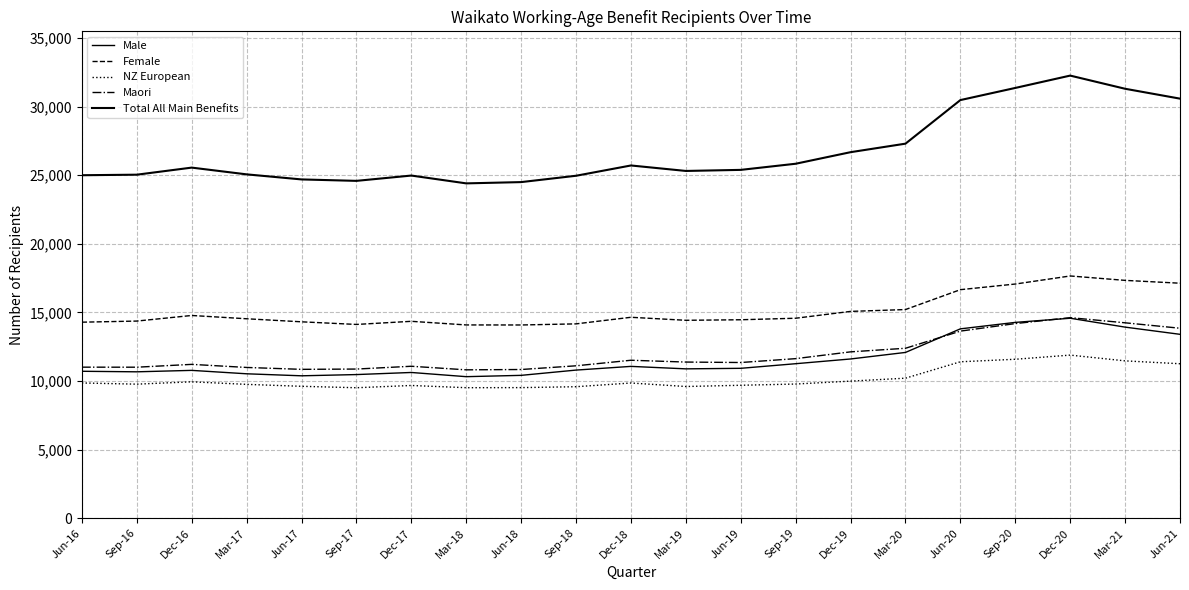

At which category does Female reach its first local valley?

Sep-17